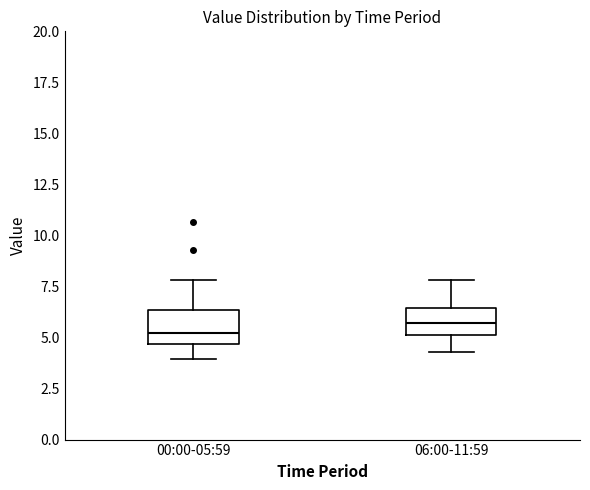

Where is the upper edge of the box for 00:00-05:59 on the y-axis? The values are not printed on the chart, so give them approximately, as read against the axis.

6.5